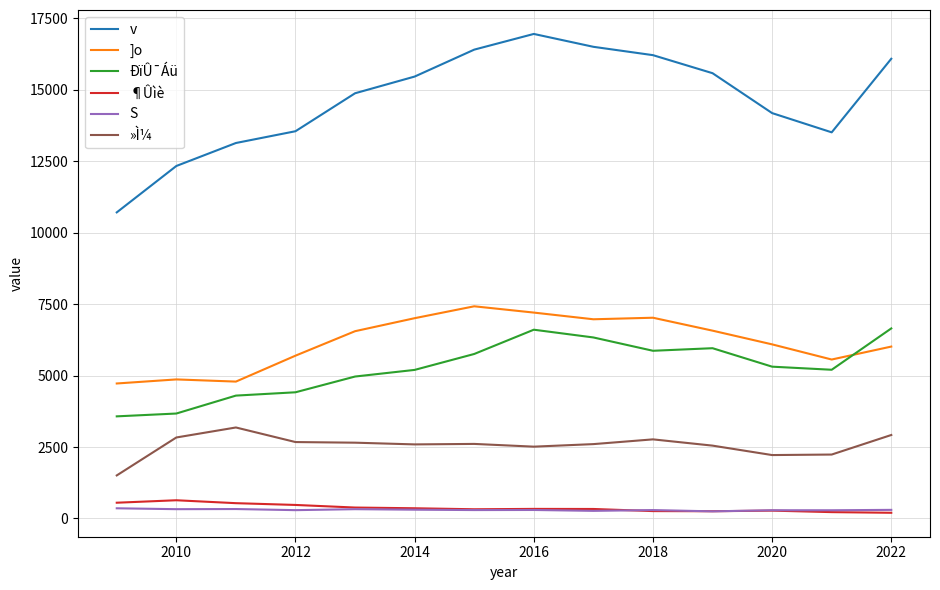

In »Ì¼, how many points are lower than both neighbors (excluding endpoints)?

3